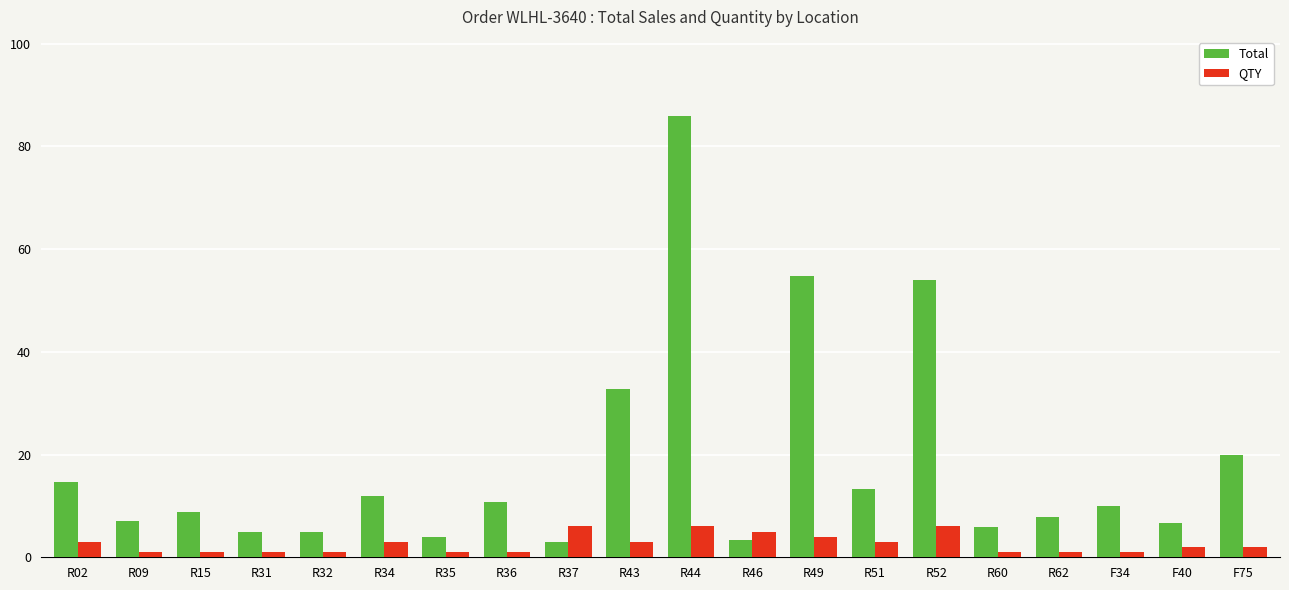

The value of Total at R62 is 14.1. True or false?

False